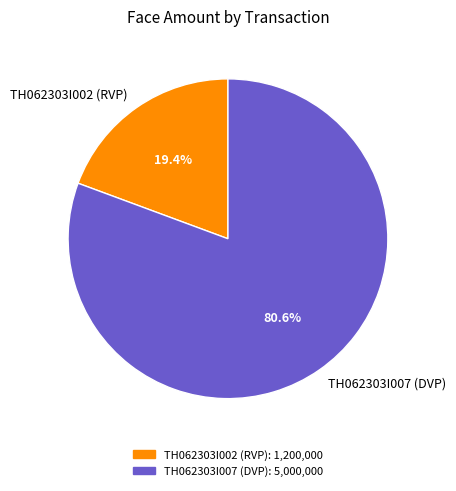

Does TH062303I002 (RVP) represent more than half of the total?

No